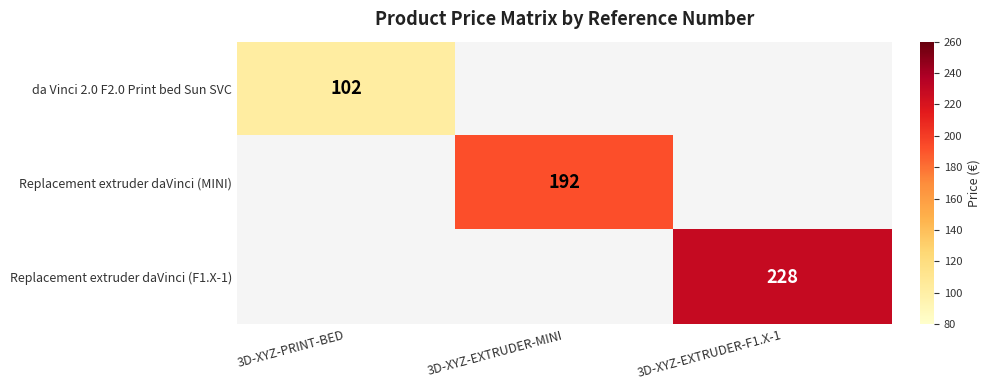

Is it true that Replacement extruder daVinci (F1.X-1) equals 228 at 3D-XYZ-EXTRUDER-F1.X-1?

True